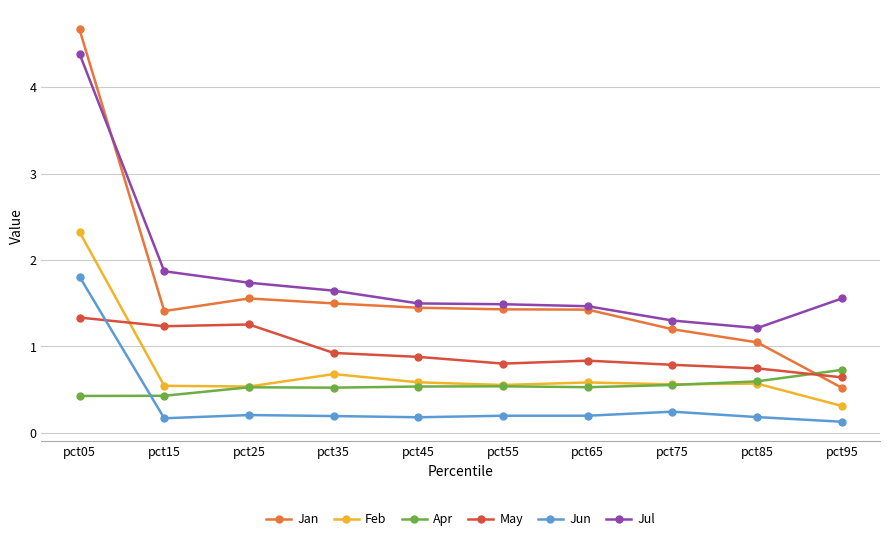

What is the maximum value for Jun?

1.8